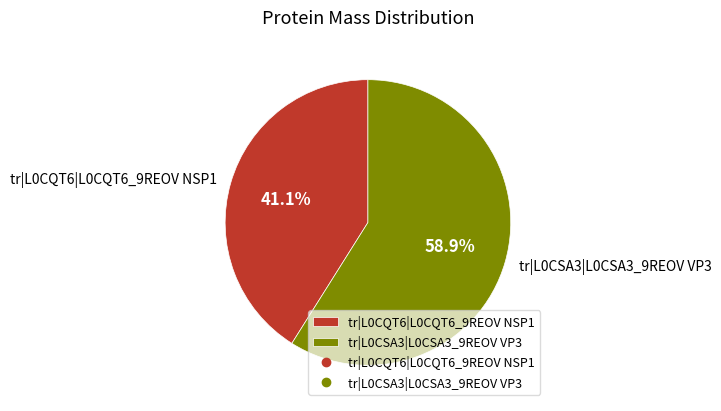

What percentage do tr|L0CQT6|L0CQT6_9REOV NSP1 and tr|L0CSA3|L0CSA3_9REOV VP3 together represent?

100.0%